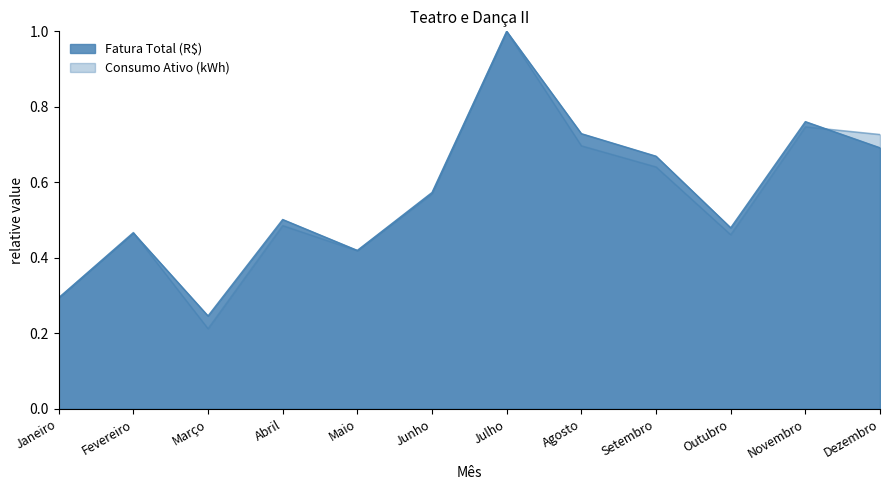

At which category does the chart reach its peak across all series?

Julho